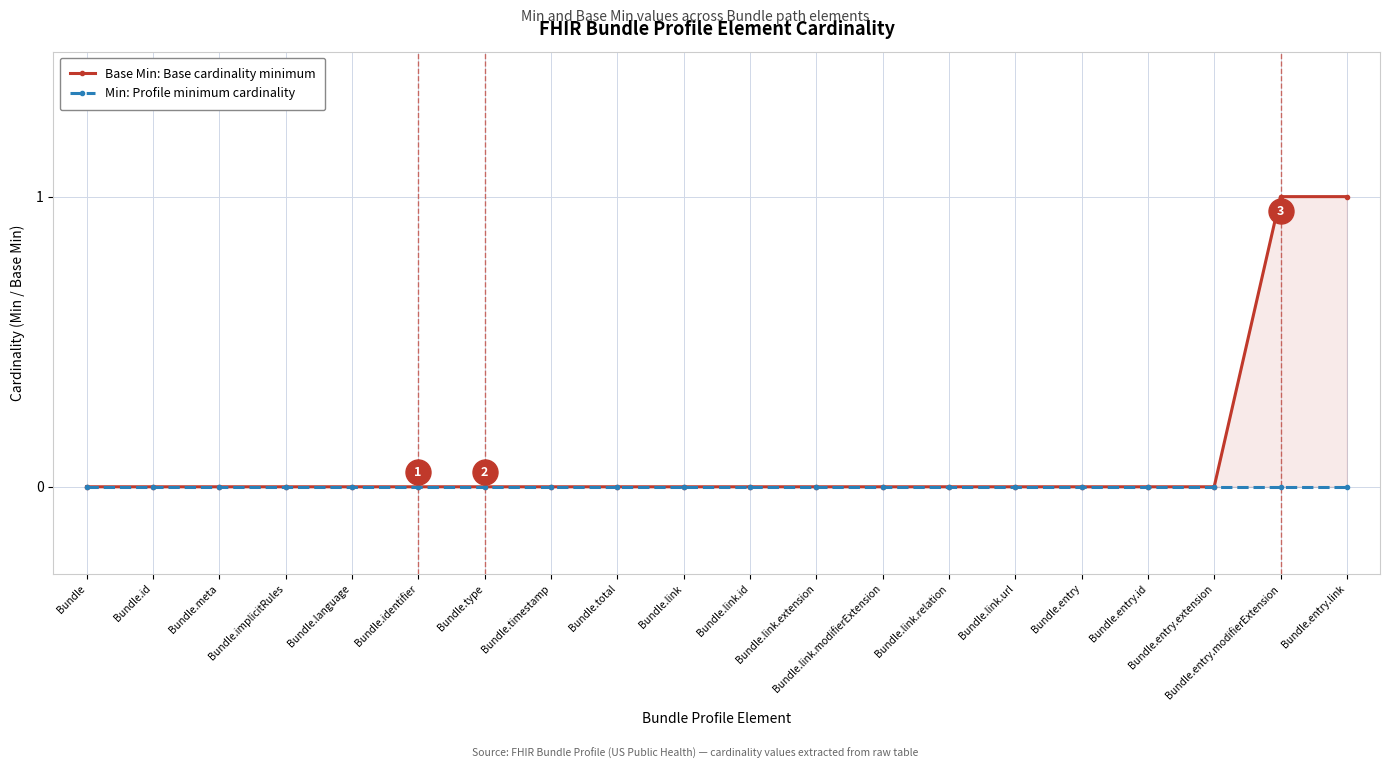

Is this an area chart (filled region under the line)?

No